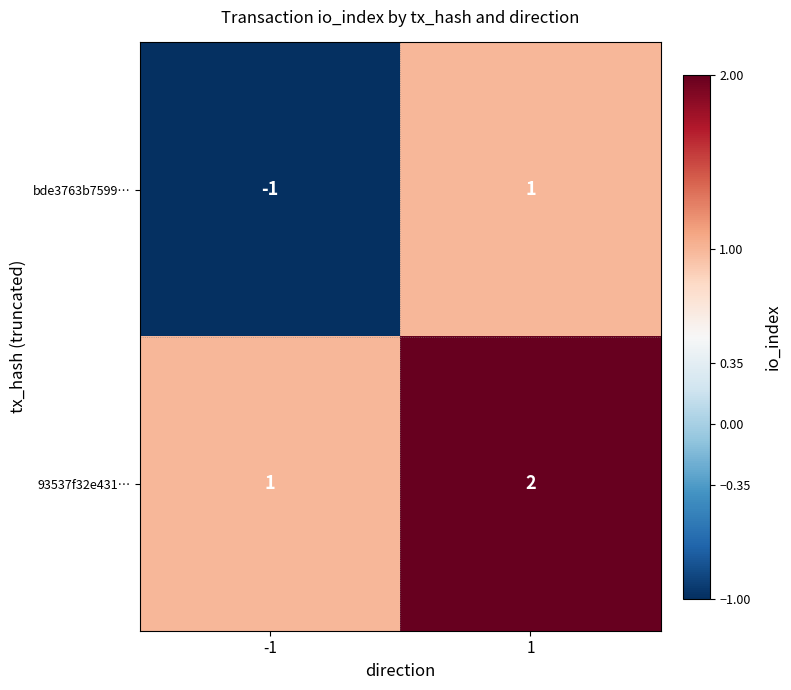

Which series has the largest range (max minus min)?

bde3763b7599…